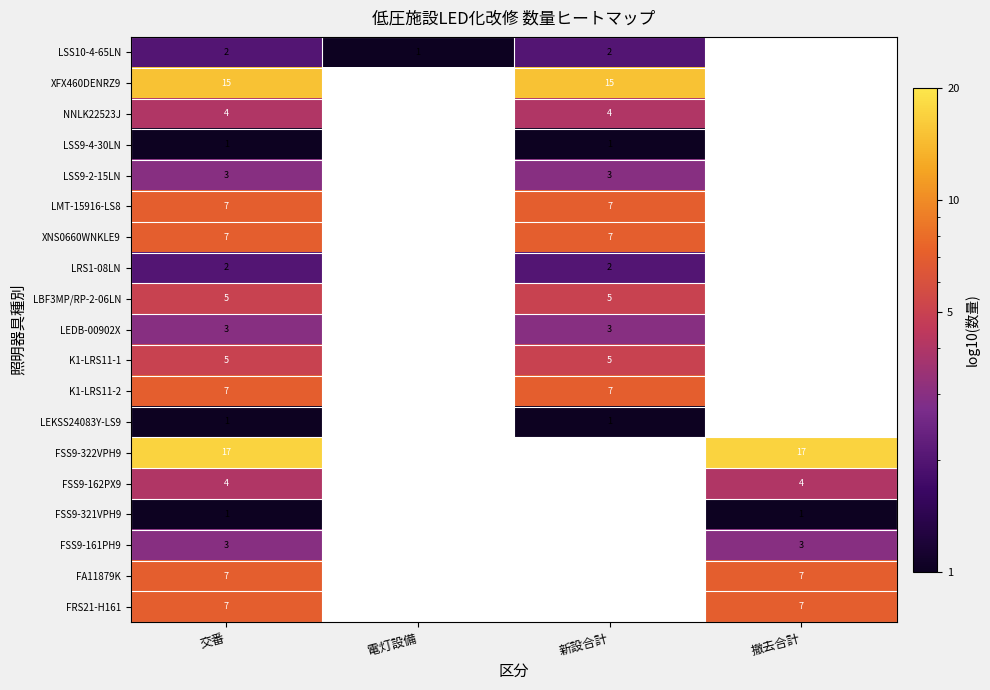

At how many categories does at least one series exceed 10?

3